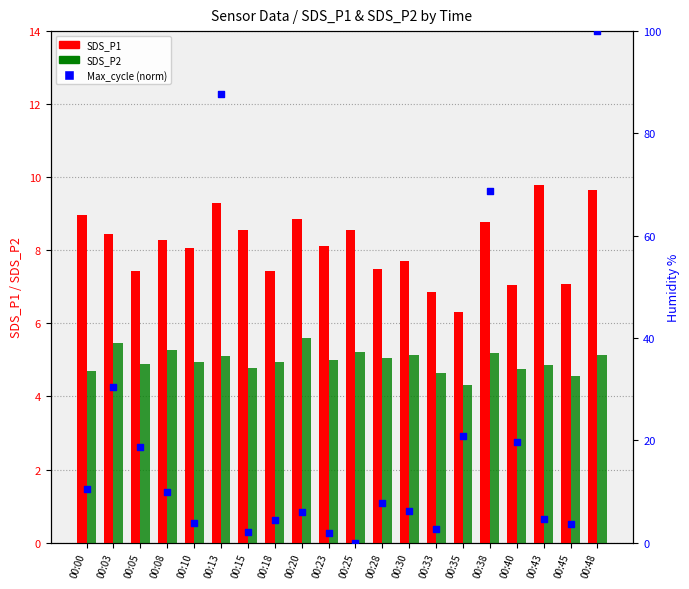

Which series contains the highest Y value?

Max_cycle (norm)